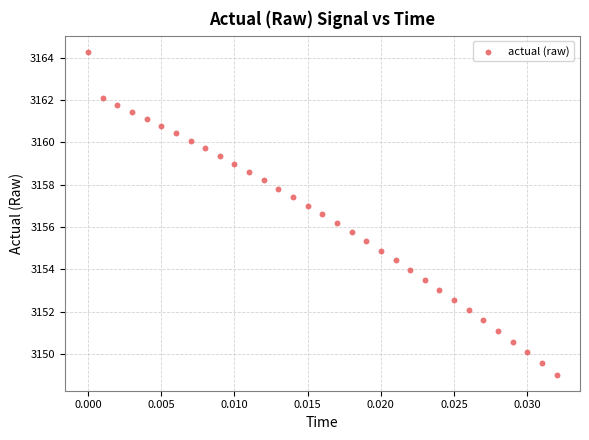

What is the range of Y values (max minus min)?

15.2